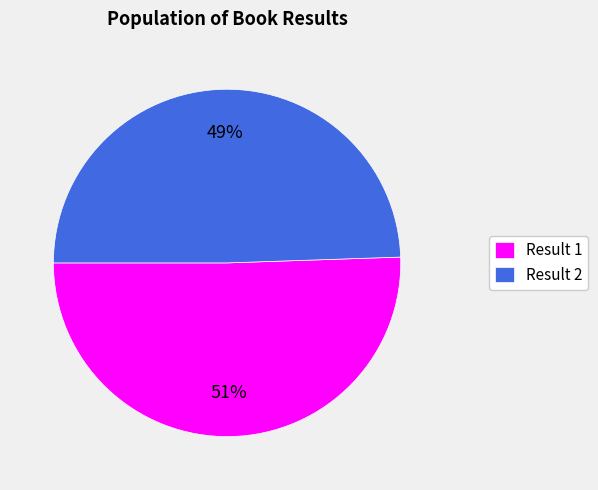

Is the sum of Result 1 and Result 2 greater than half?

Yes